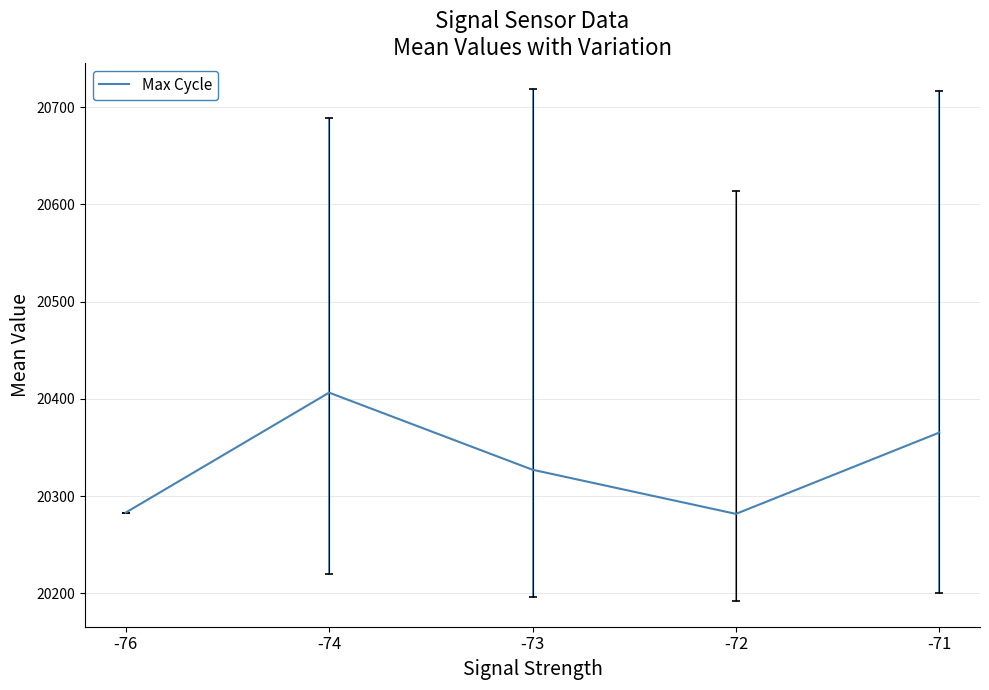

Where does the data first go above 20327?

-74